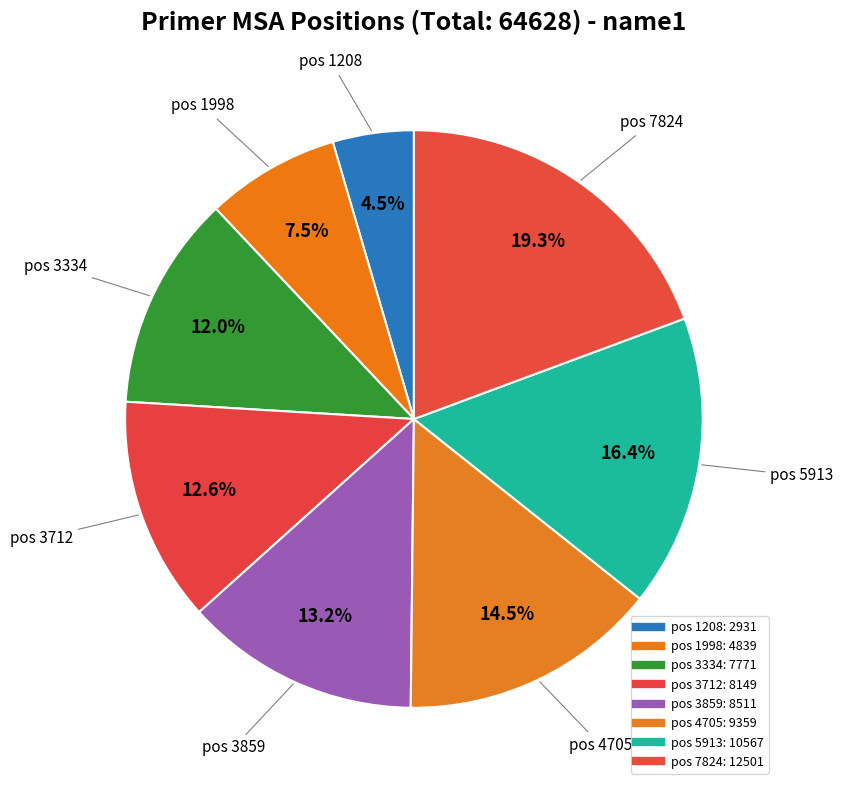

Count the number of slices in the pie.

8